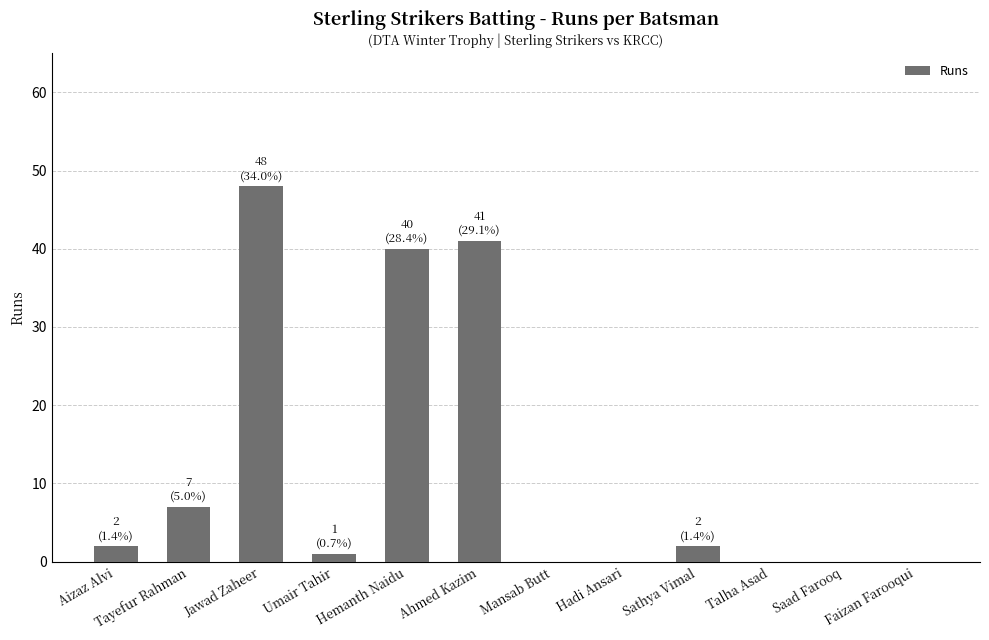

What is the sum of the values at Hemanth Naidu and Jawad Zaheer?

88